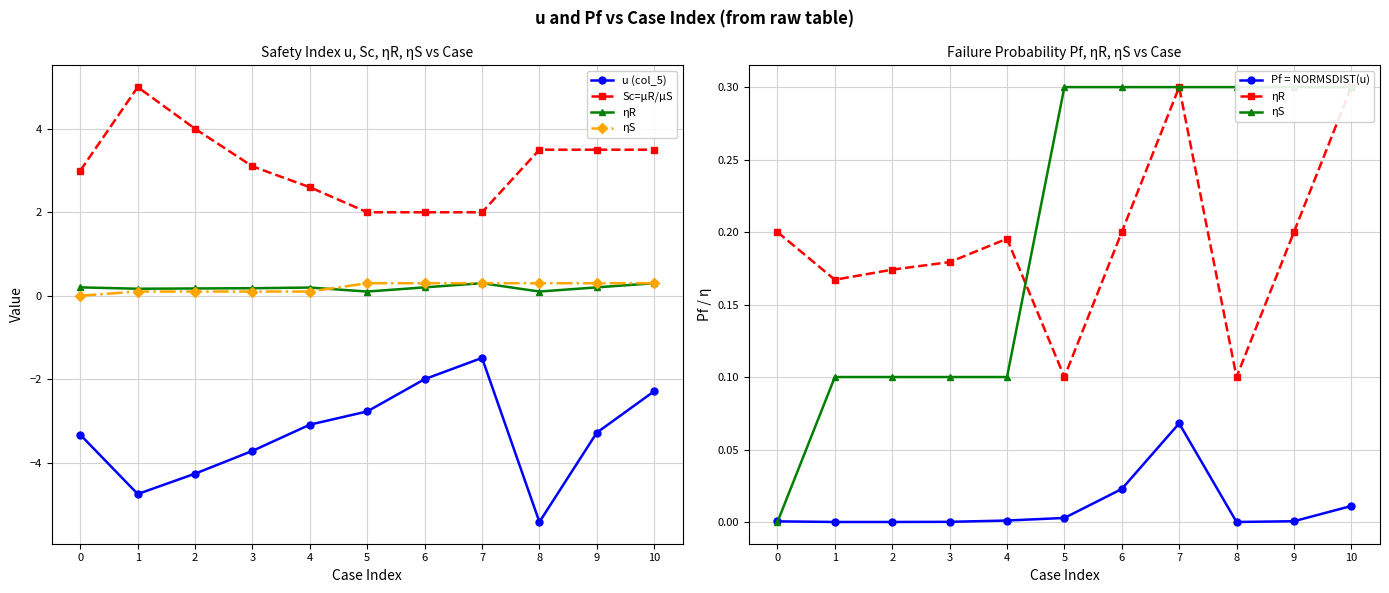

List the series in order of their peak value, lowest first.

u (col_5), Pf = NORMSDIST(u), ηR, ηS, Sc=μR/μS